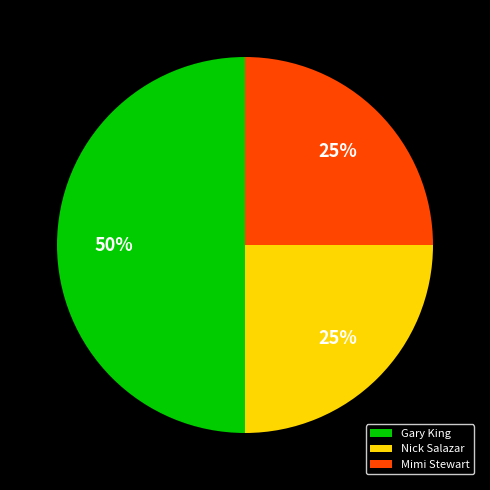

What is the largest slice in the pie chart?

Gary King